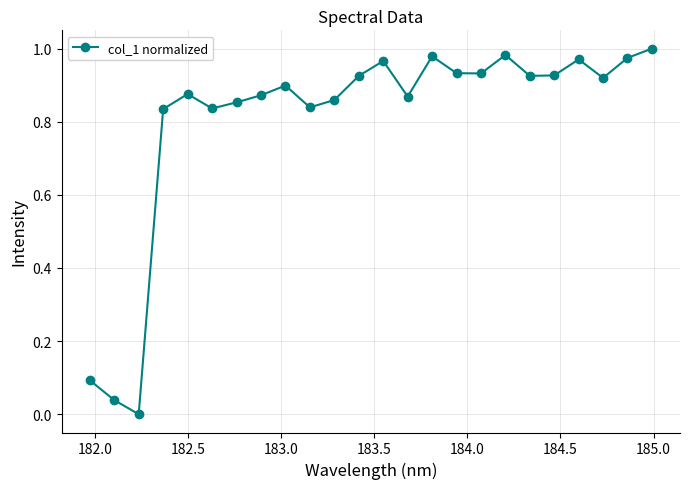

What is the sum of all values?

19.3